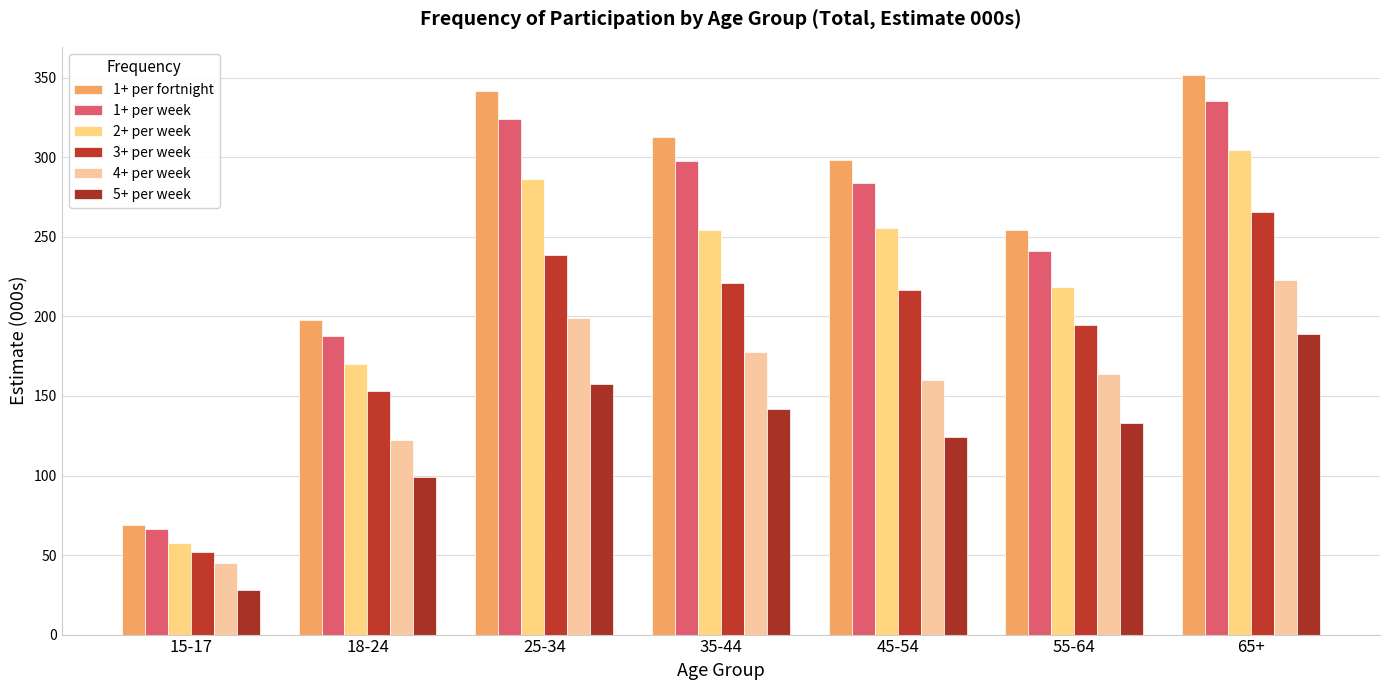

Are the bars horizontal?

No